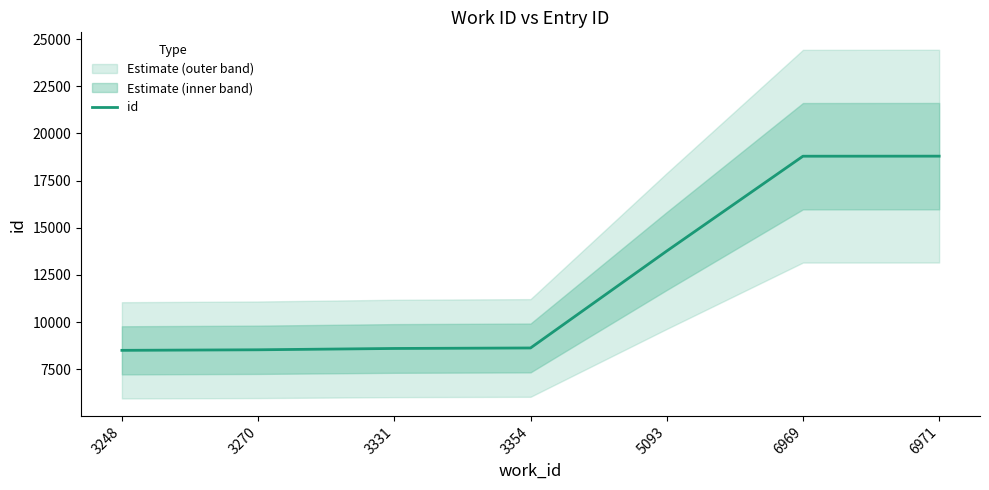

What is the smallest value displayed?

8502.0